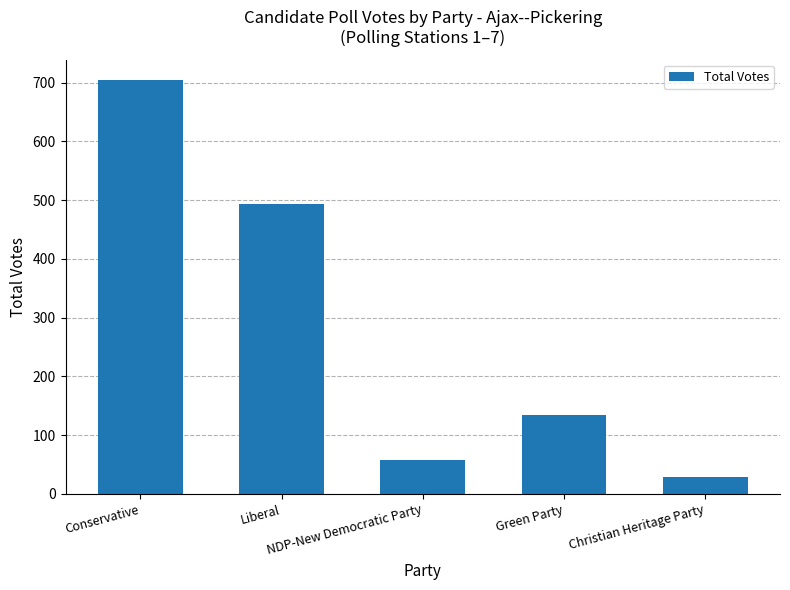

Which has a higher value, NDP-New Democratic Party or Liberal?

Liberal